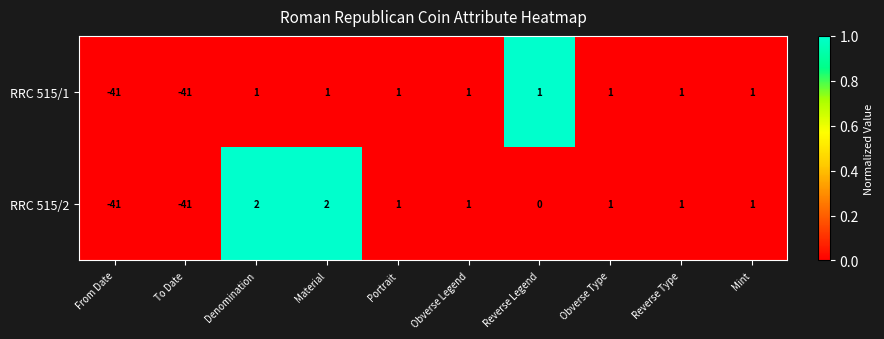

Is the value of RRC 515/1 at To Date greater than the value of RRC 515/2 at Reverse Legend?

No